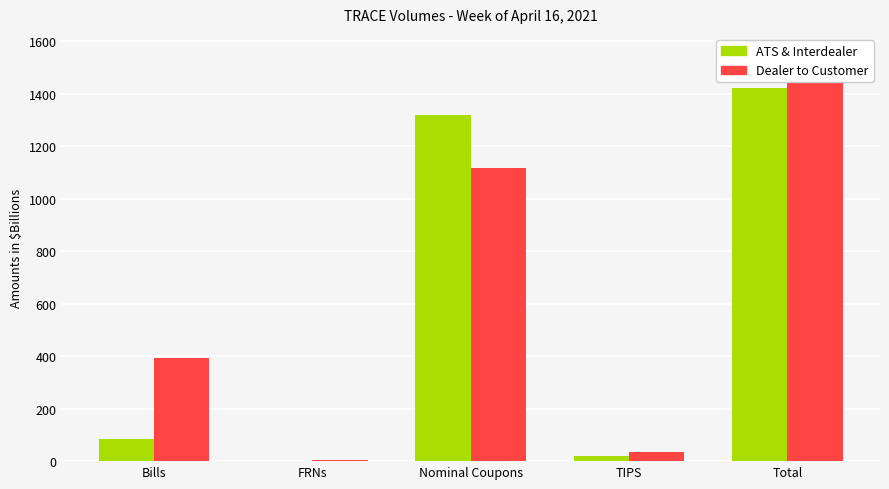

True or false: Dealer to Customer has a value of 598.8 at Bills.

False